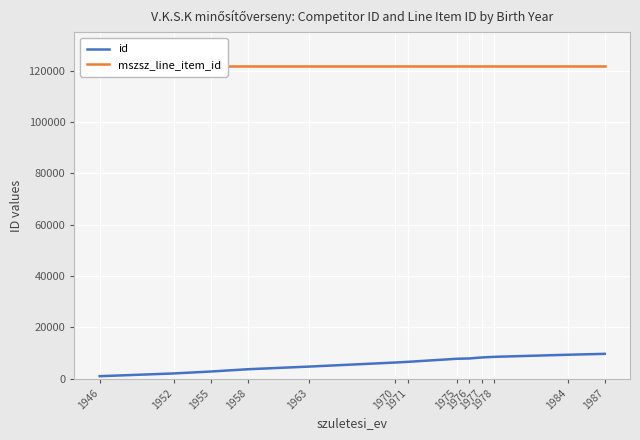

Which series has the widest spread of values?

id